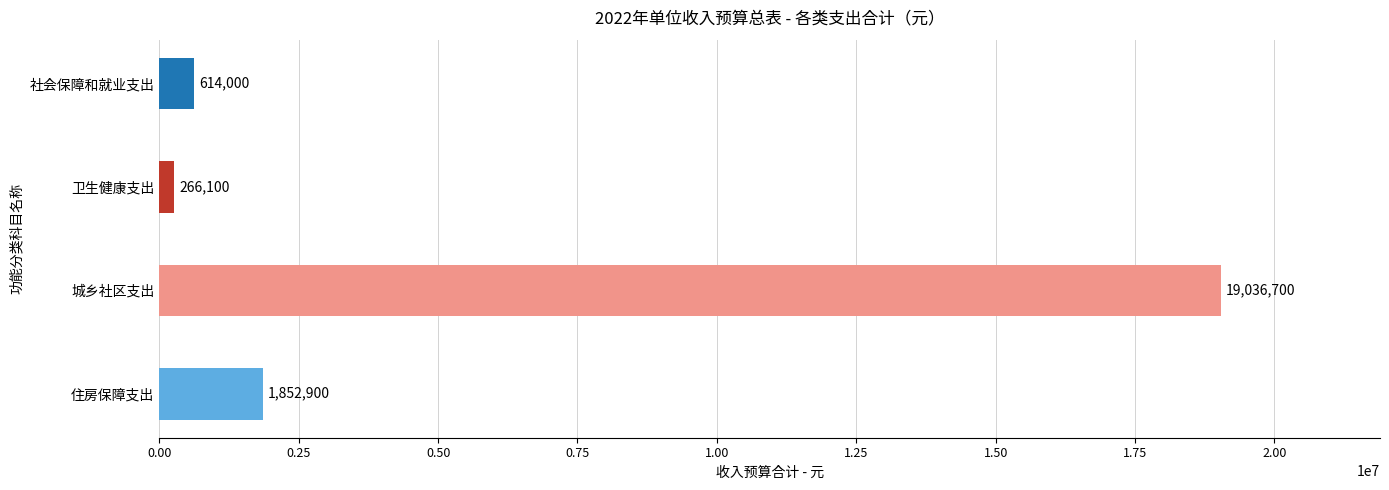

List the labels in order of value, smallest first.

卫生健康支出, 社会保障和就业支出, 住房保障支出, 城乡社区支出